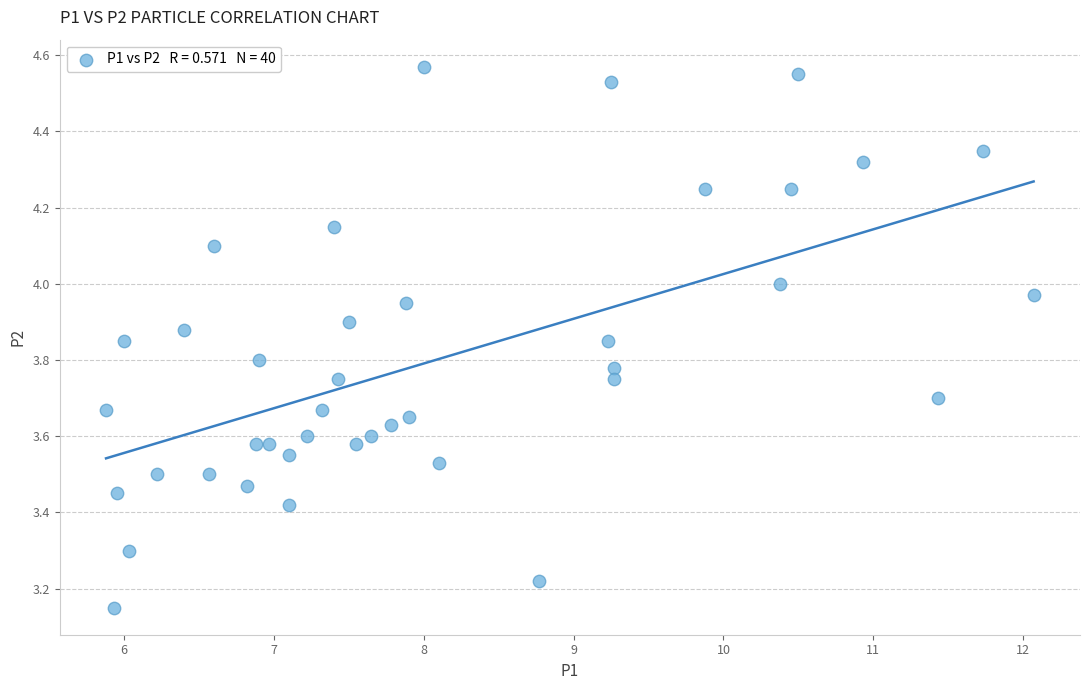

What is the range of X values (max minus min)?

6.2